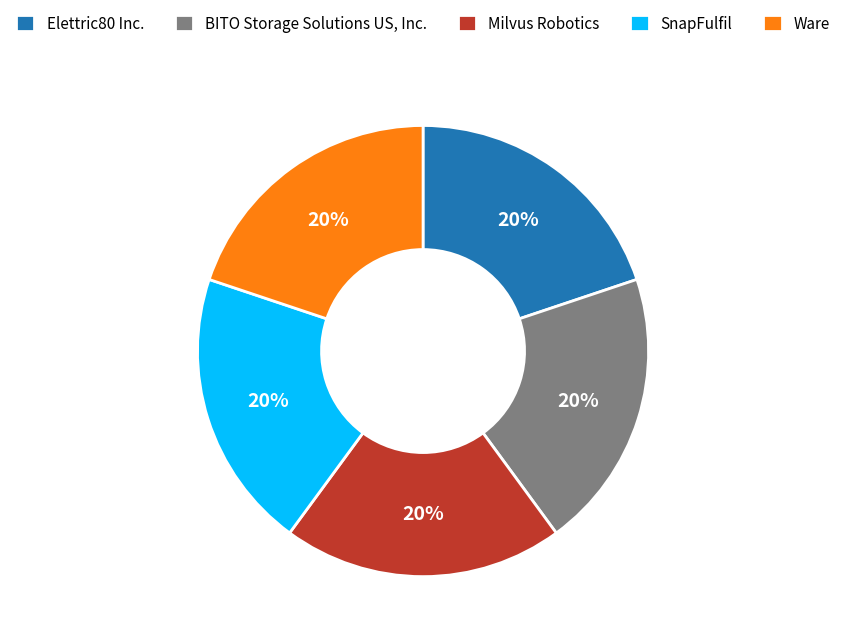

To the nearest percent, what is the average slice percentage?

20%